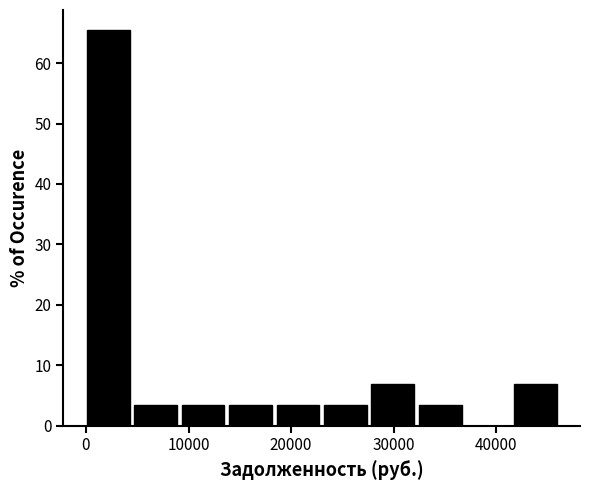

Which range on the x-axis has the tallest bar?

0 to 5000